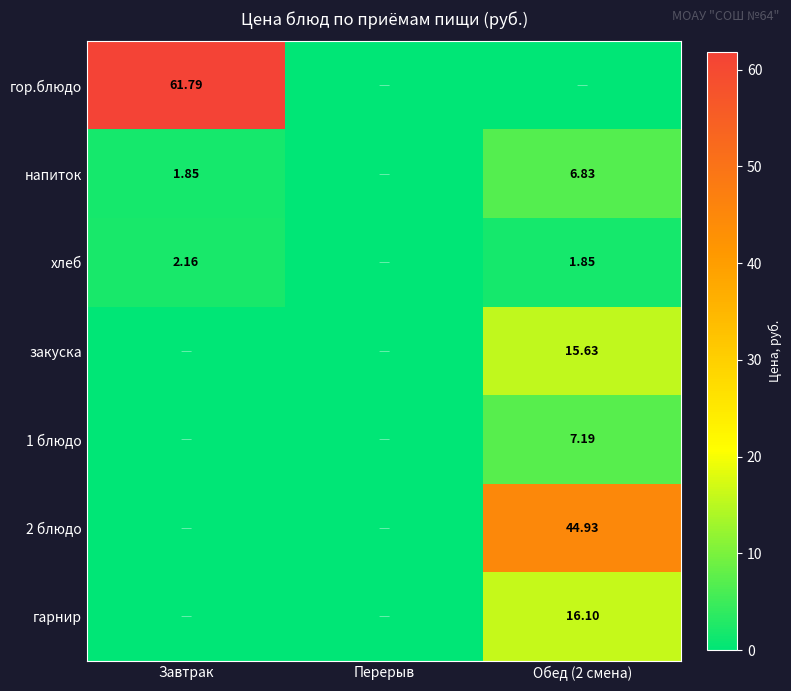

At which category is the sum across all series the highest?

Обед (2 смена)